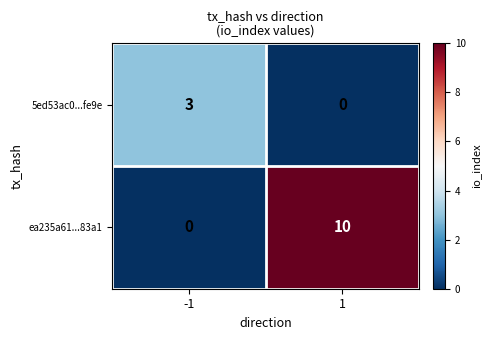

True or false: ea235a61...83a1 has a value of 10 at 1.

True